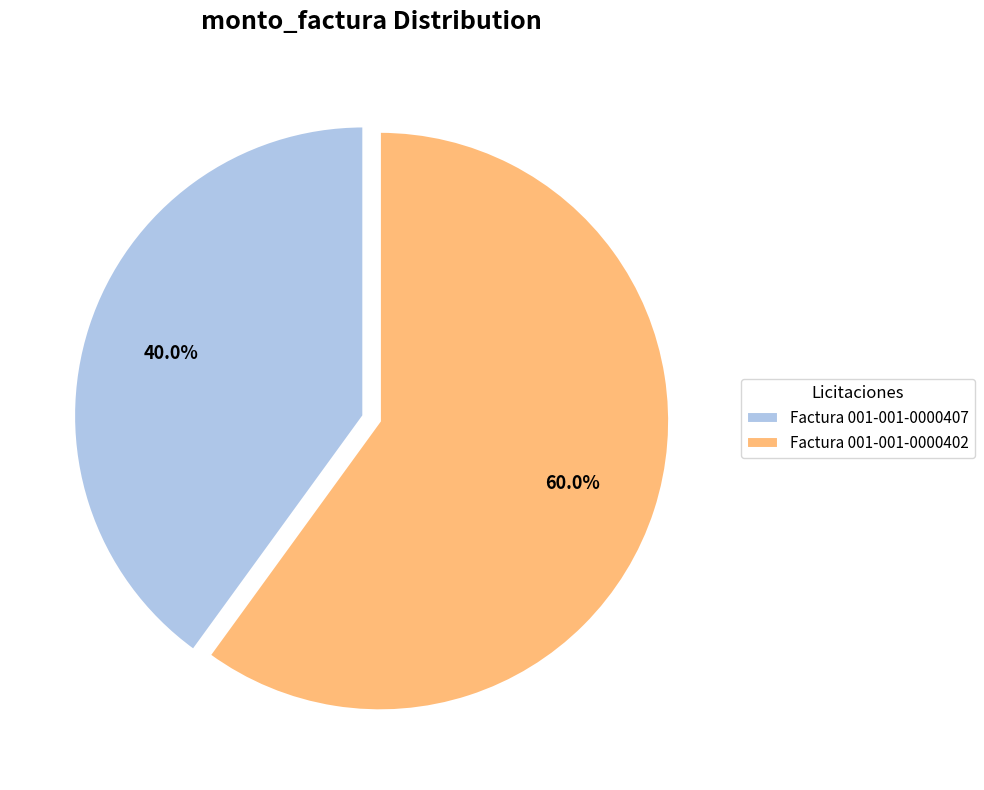

Which has a higher value, Factura 001-001-0000407 or Factura 001-001-0000402?

Factura 001-001-0000402